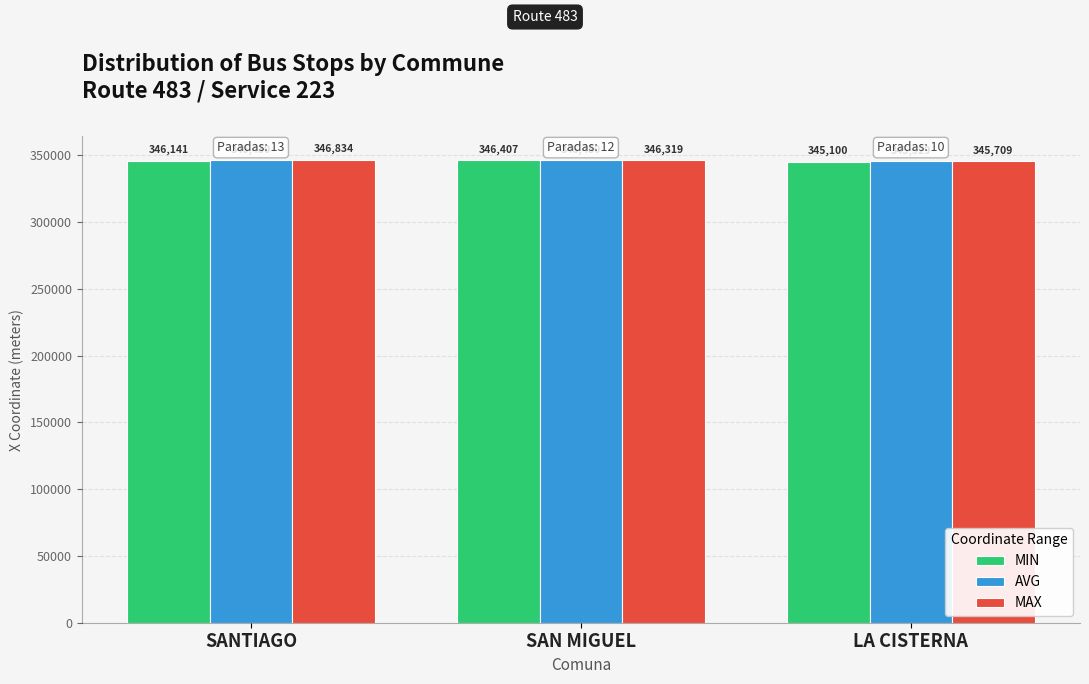

What is the sum of the MAX values at SAN MIGUEL and SANTIAGO?

693153